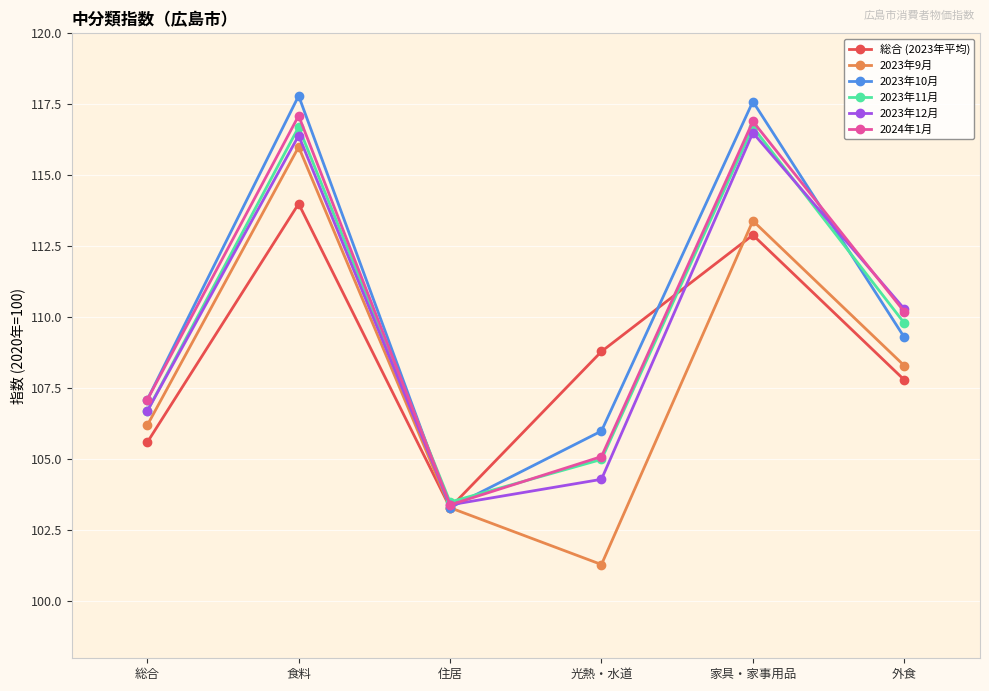

Does the chart display data point markers on the line(s)?

Yes